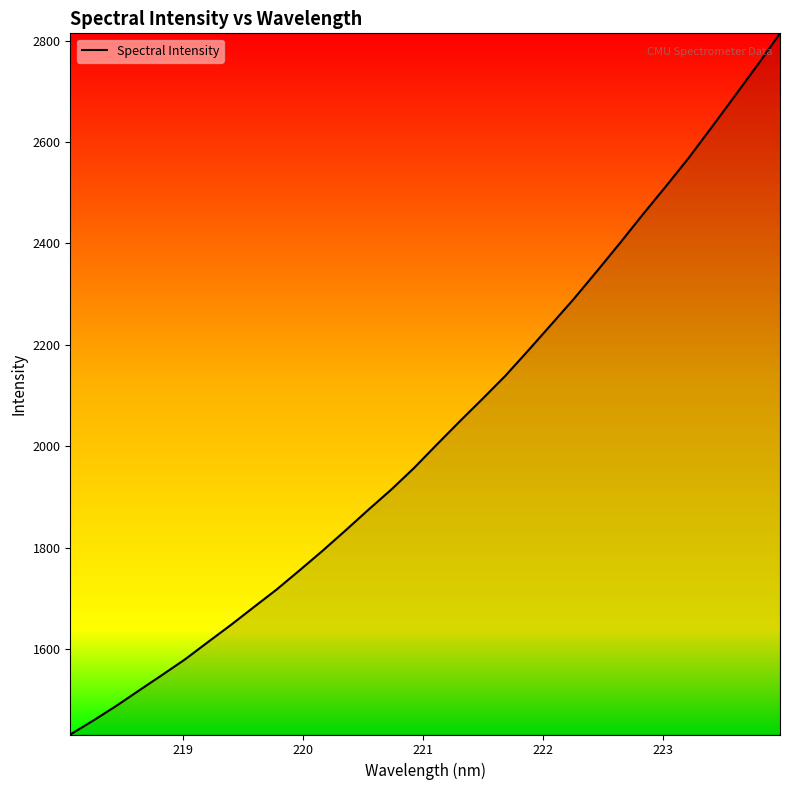

What is the difference between the maximum and minimum values?

1382.9